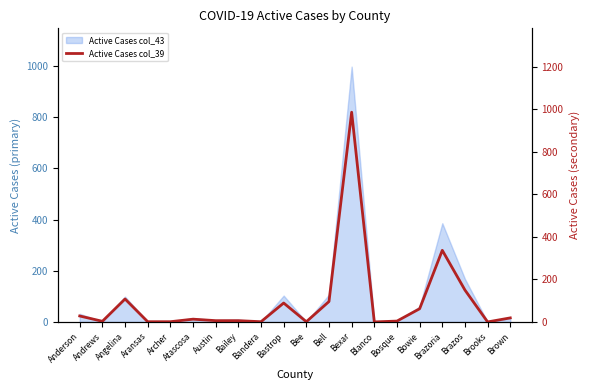

List the labels in order of value, largest first.

Bexar, Brazoria, Brazos, Angelina, Bell, Bastrop, Bowie, Anderson, Brown, Atascosa, Austin, Bailey, Bosque, Andrews, Aransas, Archer, Bandera, Bee, Blanco, Brooks